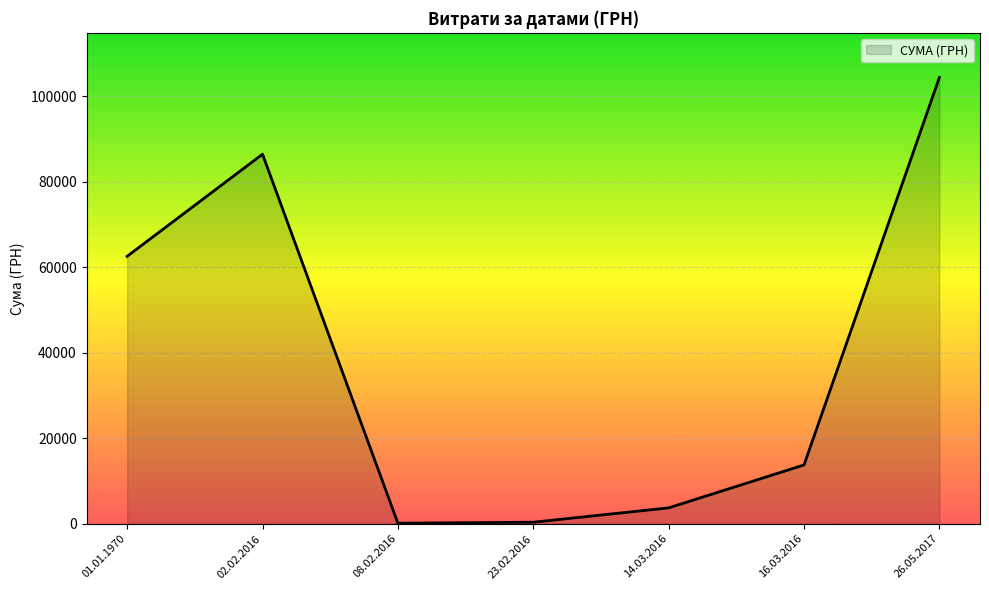

What is the change in value from 02.02.2016 to 16.03.2016?

-72691.7